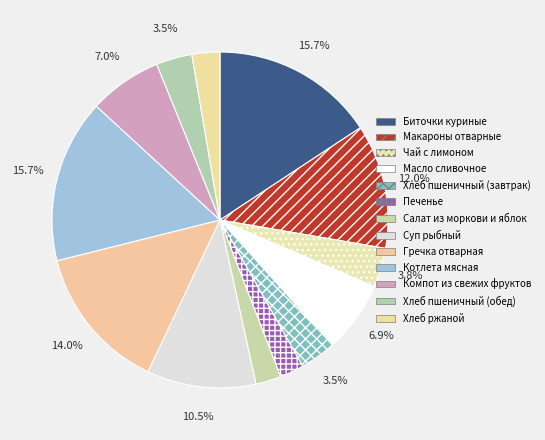

Which category has the smallest portion of the pie?

Печенье